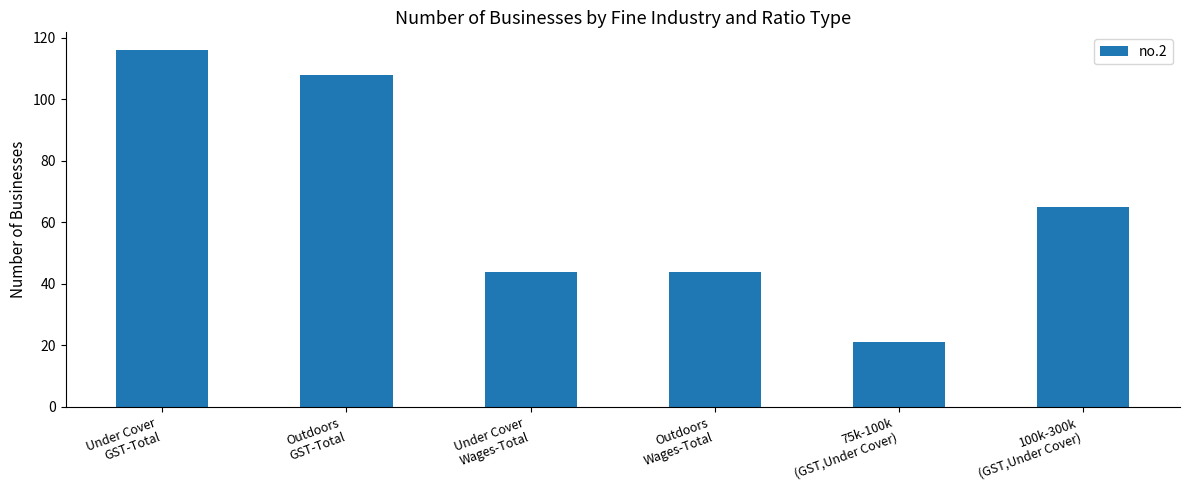

Reading left to right, extract all data points from this chart.

Under Cover
GST-Total=116	Outdoors
GST-Total=108	Under Cover
Wages-Total=44	Outdoors
Wages-Total=44	75k-100k
(GST,Under Cover)=21	100k-300k
(GST,Under Cover)=65